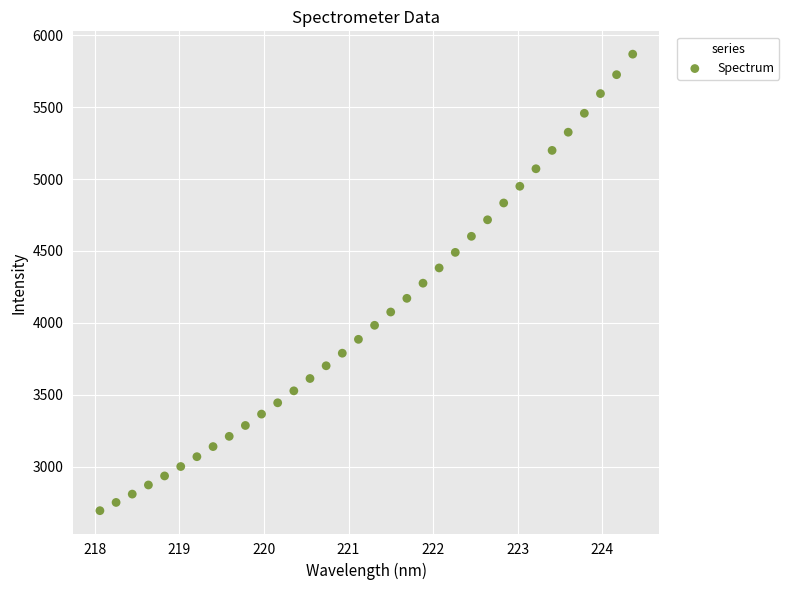

What is the range of X values (max minus min)?

6.3